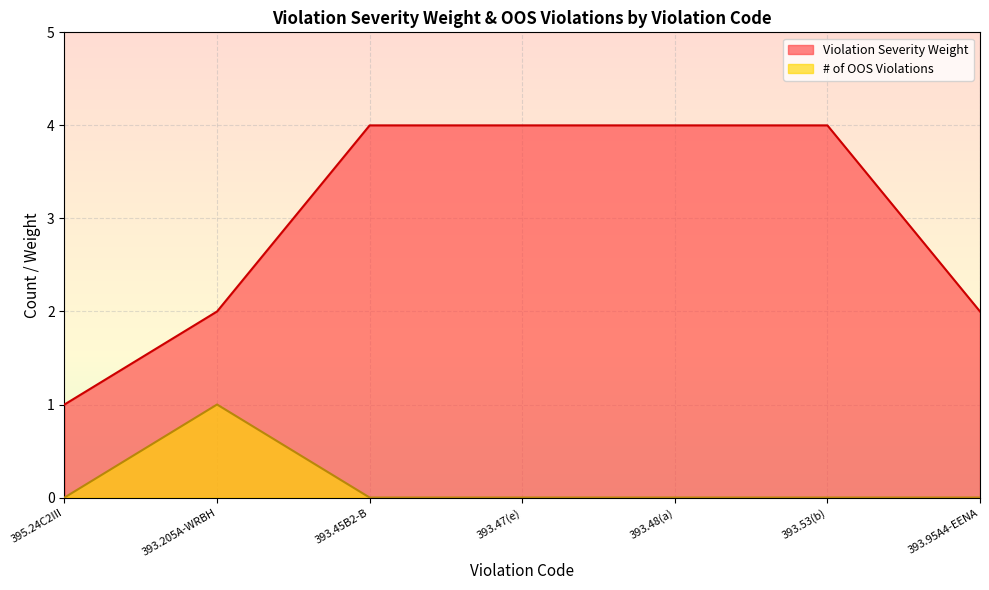

Is it true that # of OOS Violations equals 1 at 395.24C2III?

False